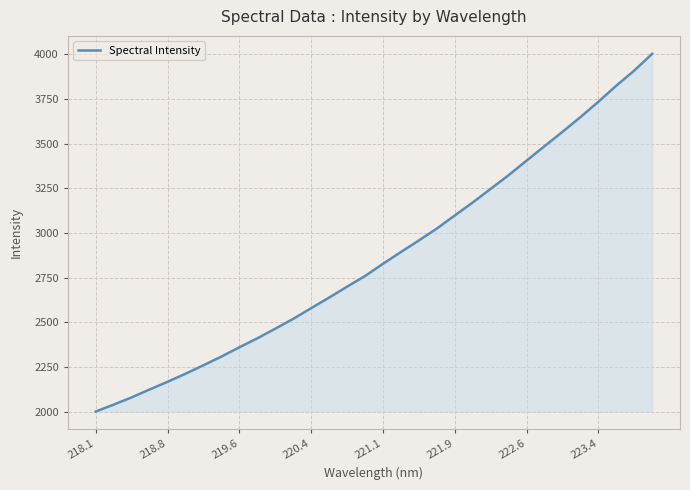

What is the difference between the maximum and minimum values?

2002.7